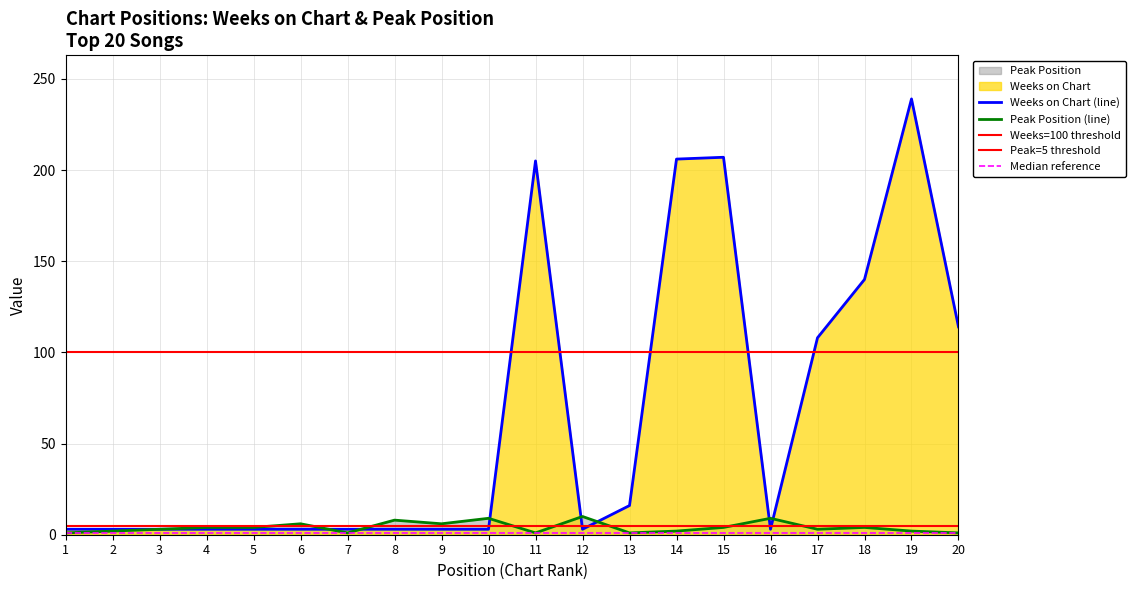

How many data points does each series have?

20